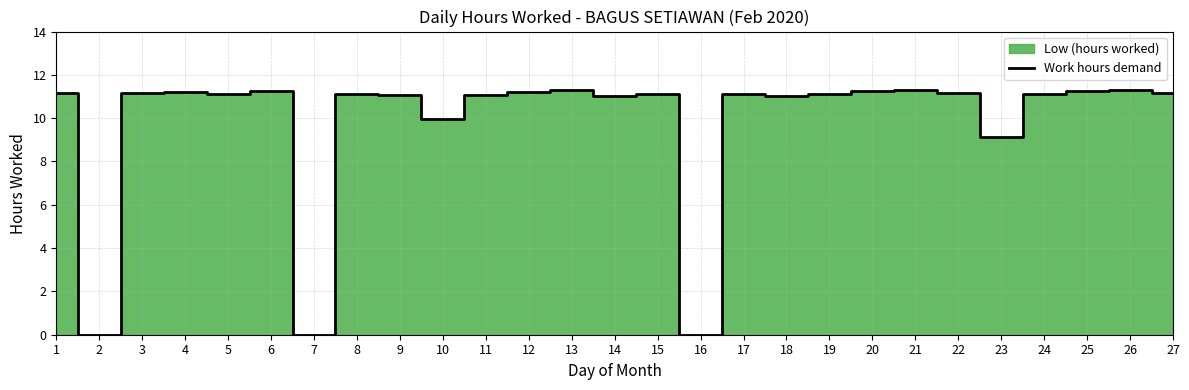

At which label is the value closest to 5?

23